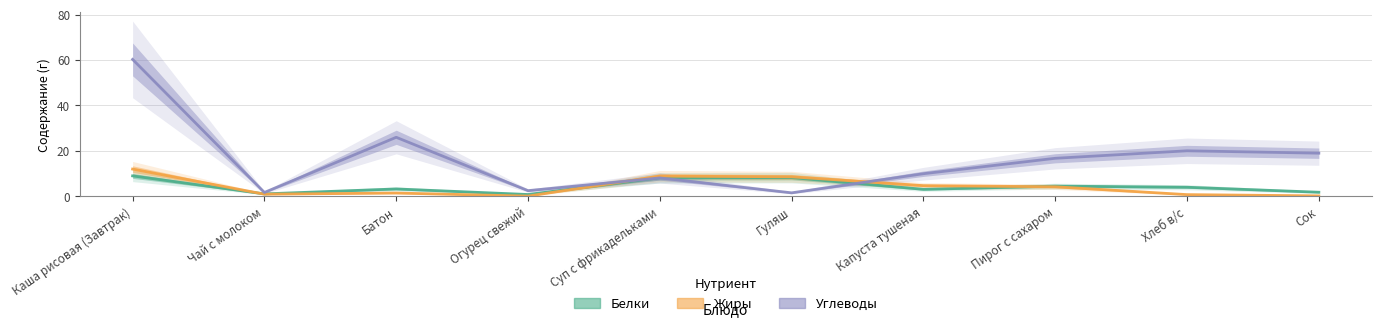

Where do Жиры and Белки first cross each other?

Каша рисовая (Завтрак) and Чай с молоком